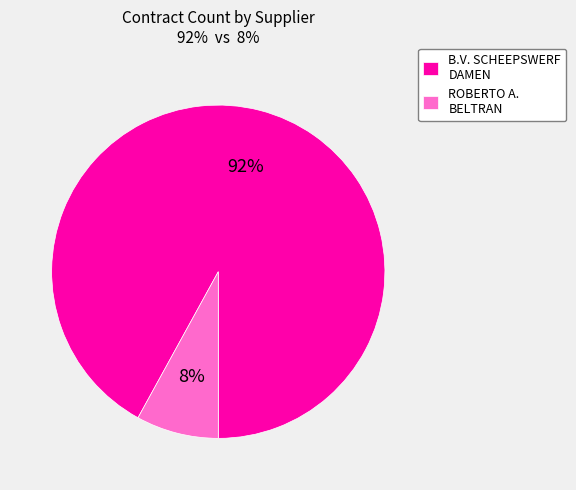

True or false: ROBERTO A. BELTRAN accounts for 18% of the total.

False